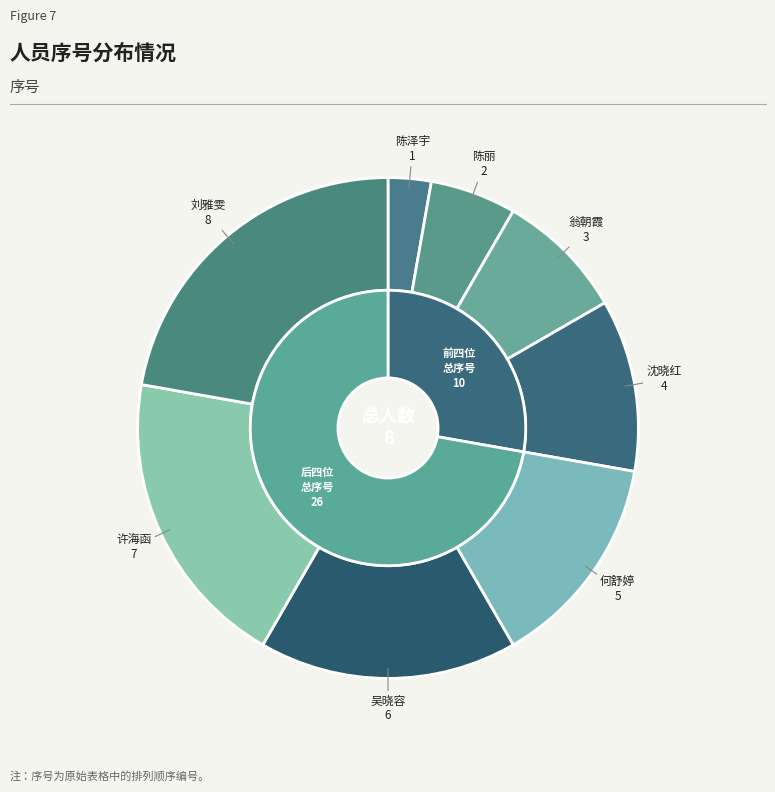

Rank the categories by value from highest to lowest.

刘雅雯, 许海函, 吴晓容, 何舒婷, 沈晓红, 翁朝霞, 陈丽, 陈泽宇